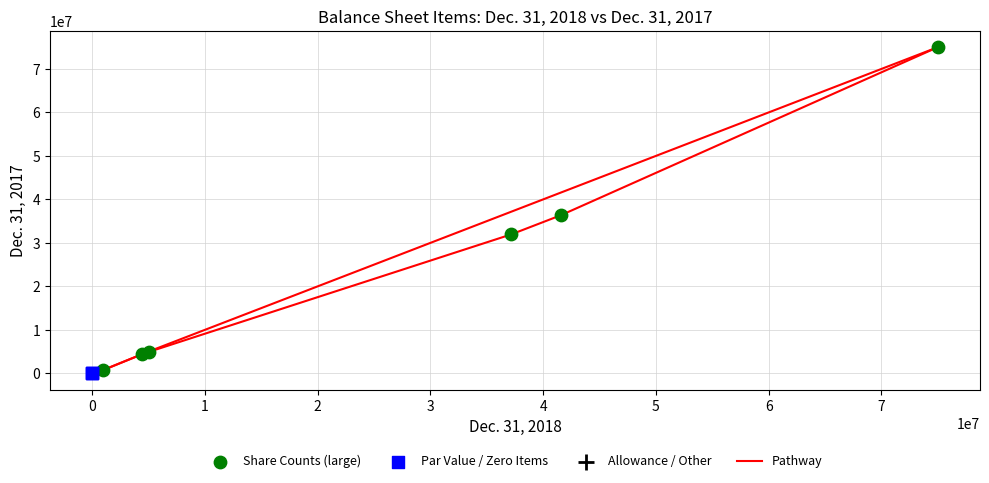

Which series reaches the maximum Y coordinate?

Share Counts (large)